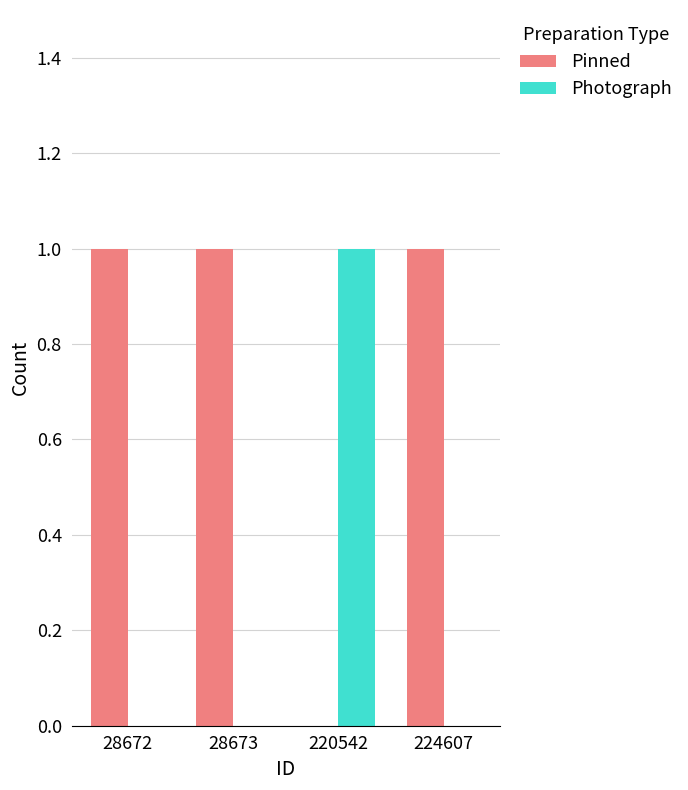

Which series has the largest total across all categories?

Pinned